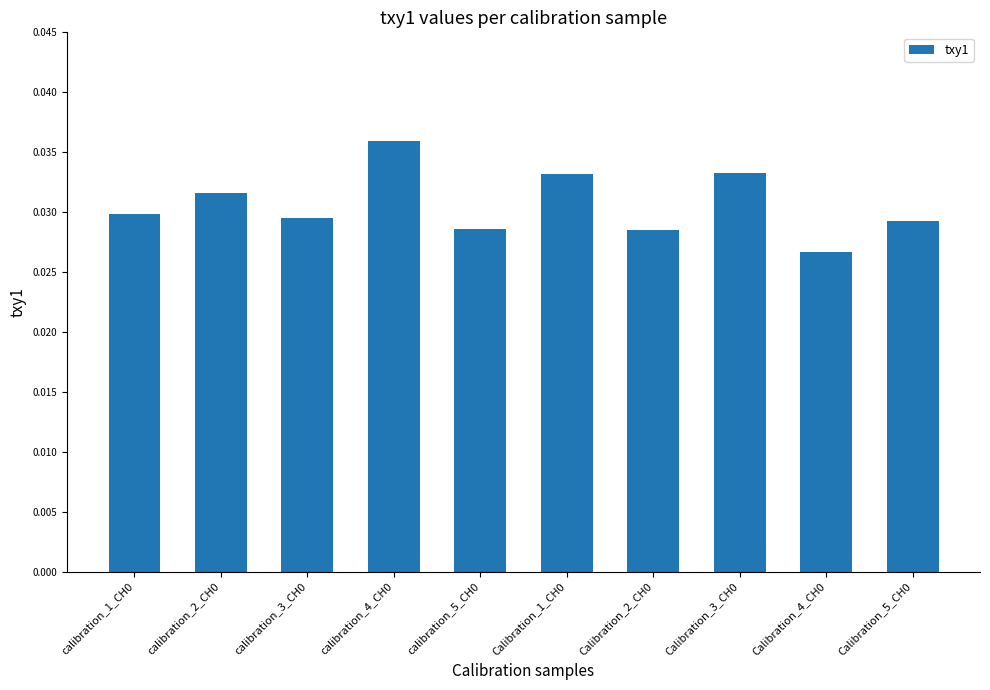

How many values are between 0 and 1?

10